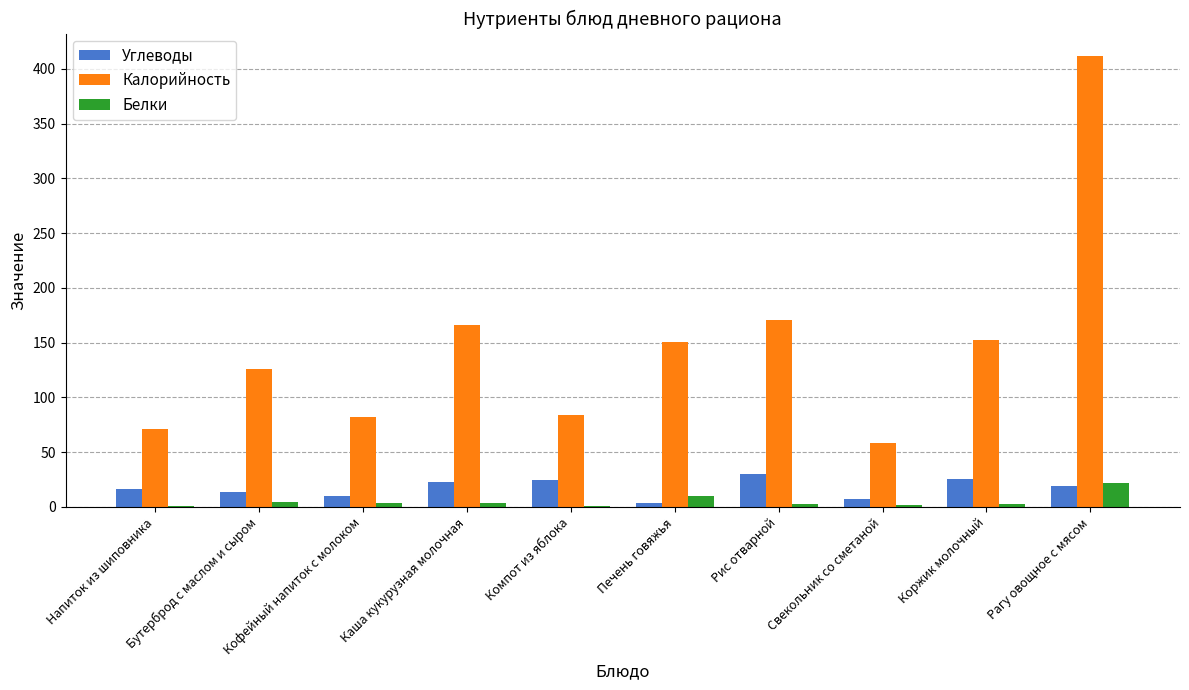

Which label corresponds to the largest value in the chart?

Рагу овощное с мясом